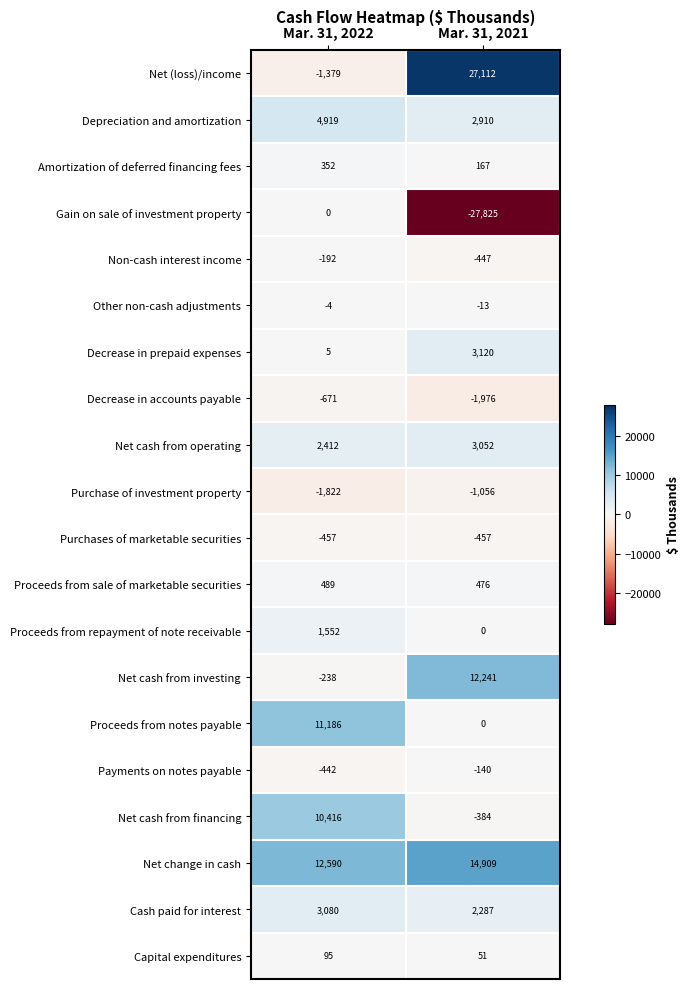

Between Mar. 31, 2022 and Mar. 31, 2021, which series saw the biggest shift?

Net (loss)/income